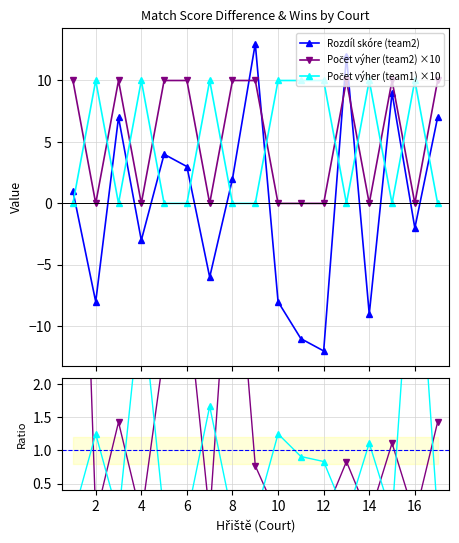

True or false: Rozdíl skóre (team2) has more than 2 points higher than both neighbors.

True